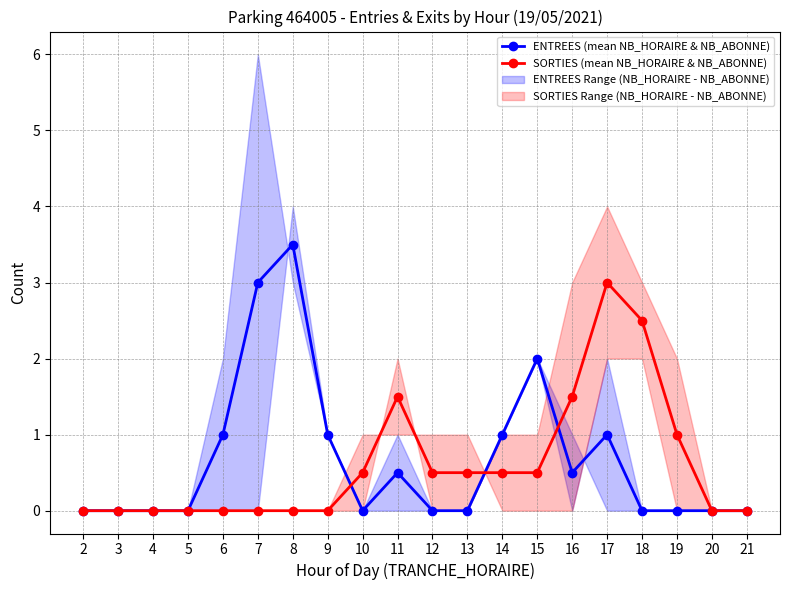

Is this an area chart (filled region under the line)?

No